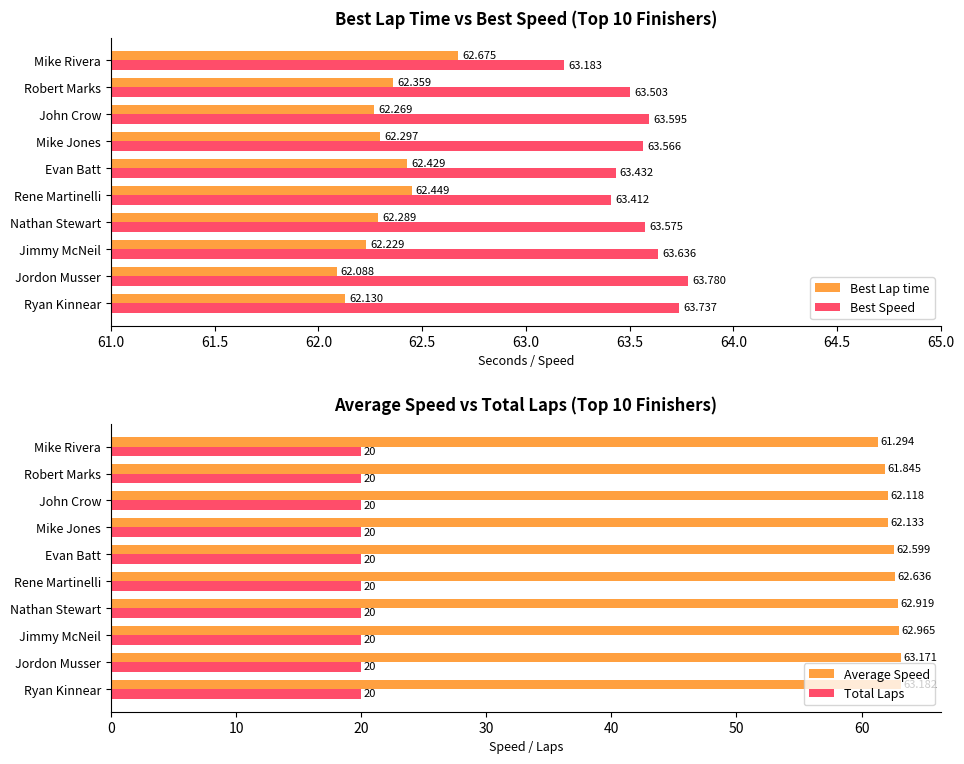

What is the label of the 4th bar from the left?

62.5